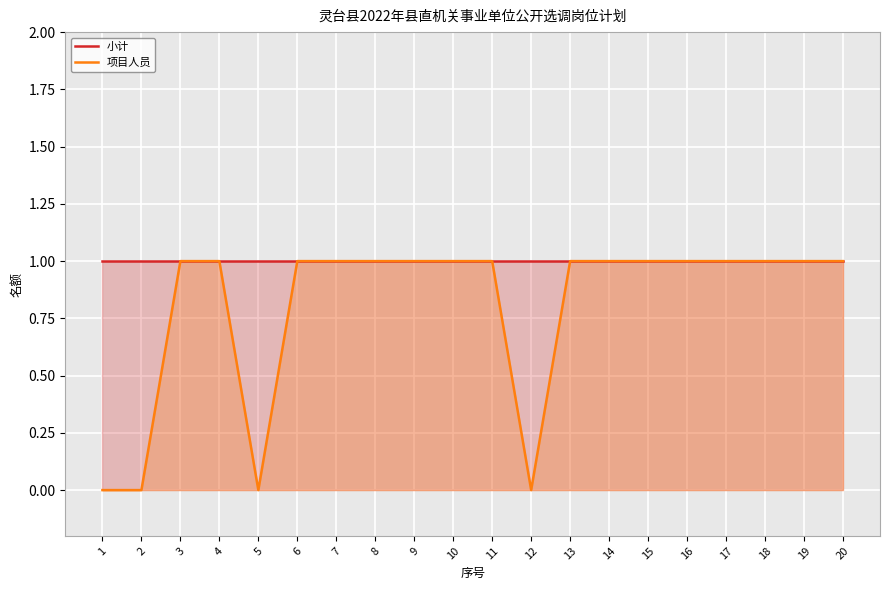

Between 1 and 4, which is larger?

1